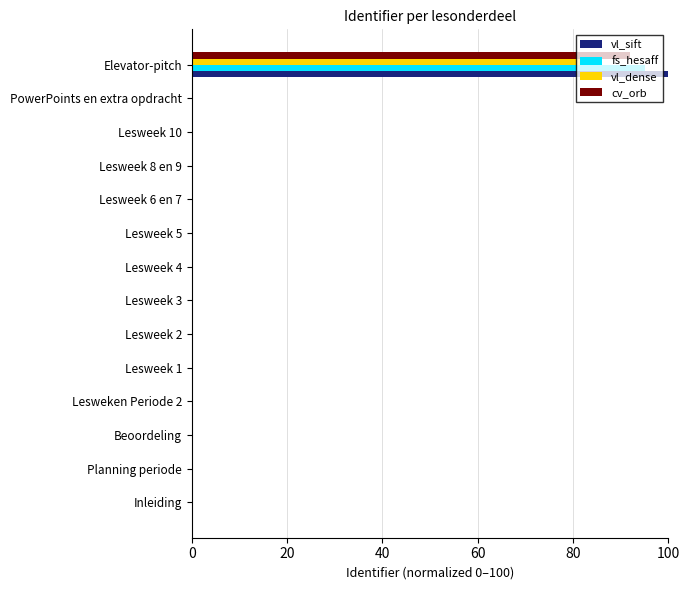

Which series has the widest spread of values?

vl_sift